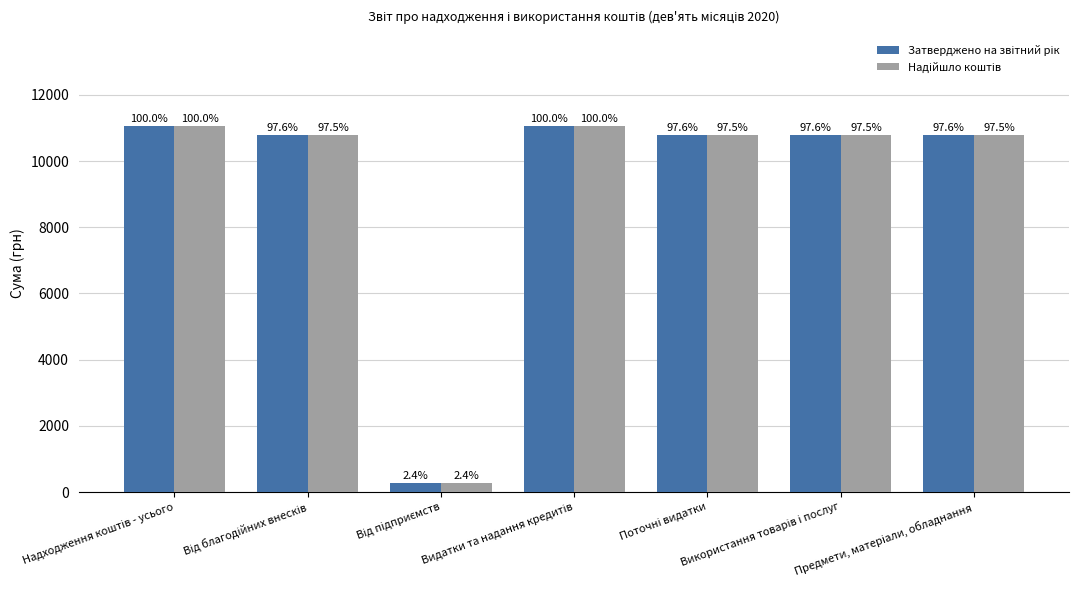

How many bars are there in total?

14